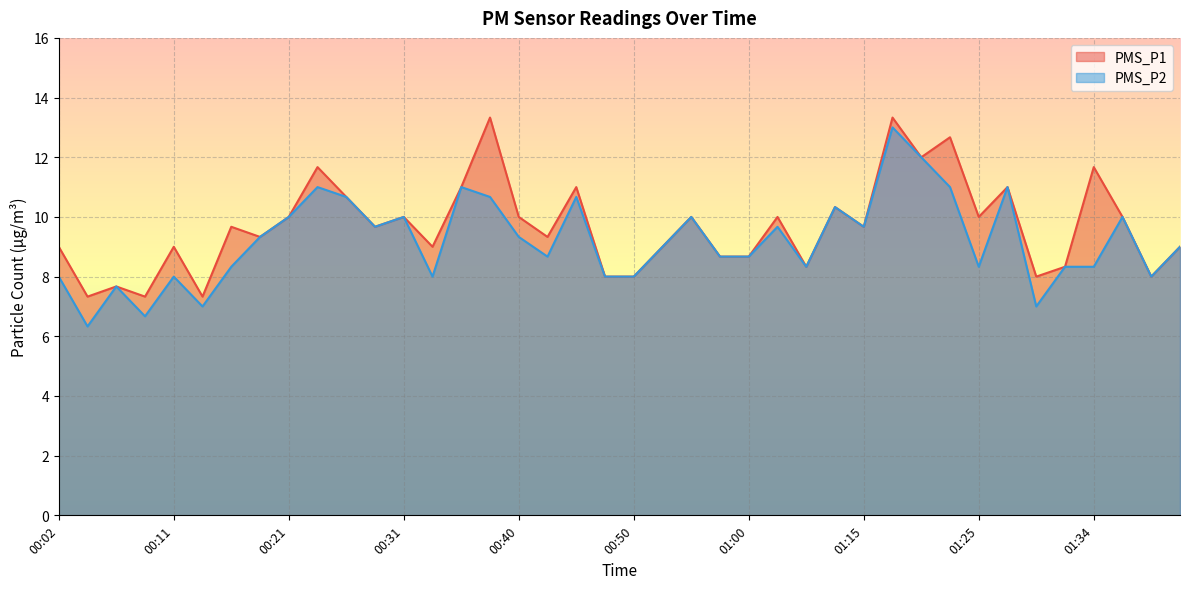

List the series in order of their peak value, lowest first.

PMS_P2, PMS_P1